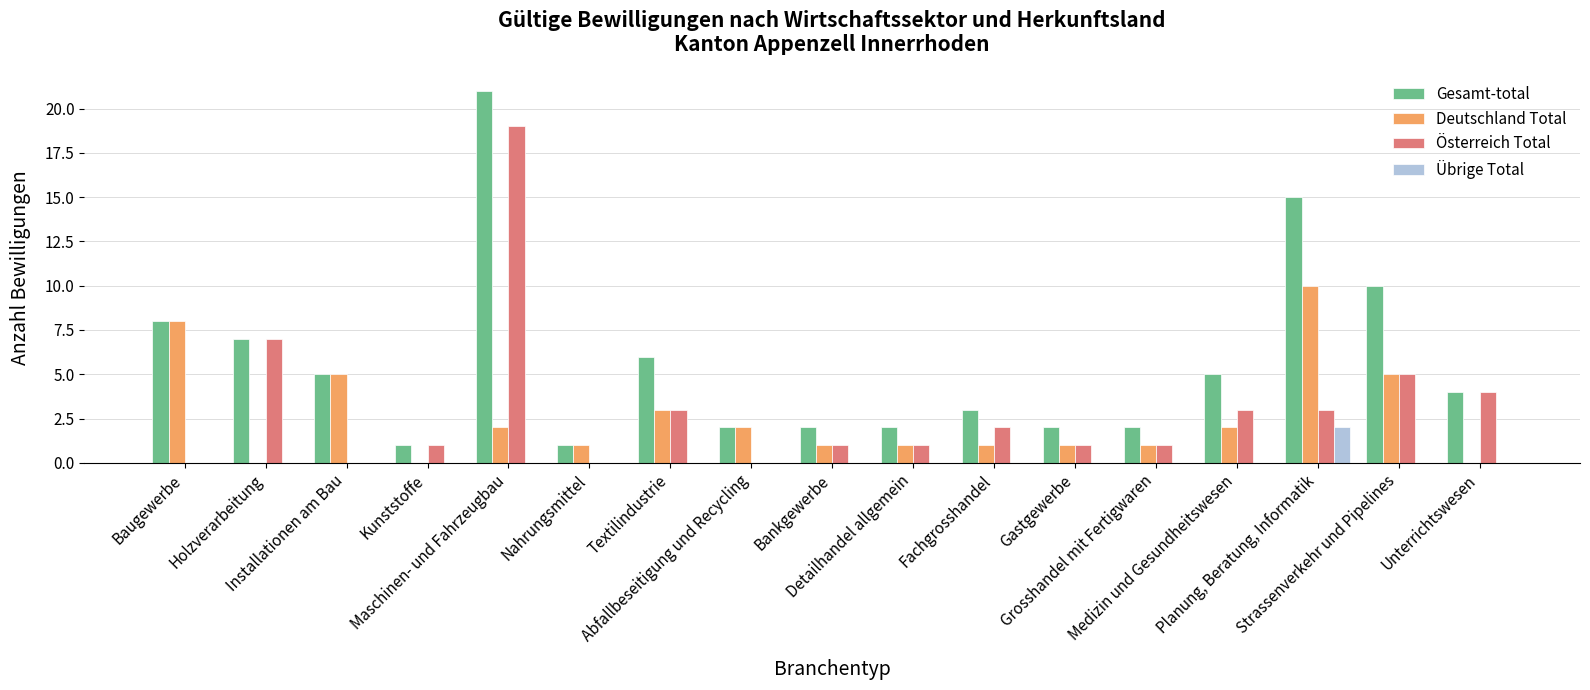

Are the bars grouped side by side (vs. stacked)?

Yes